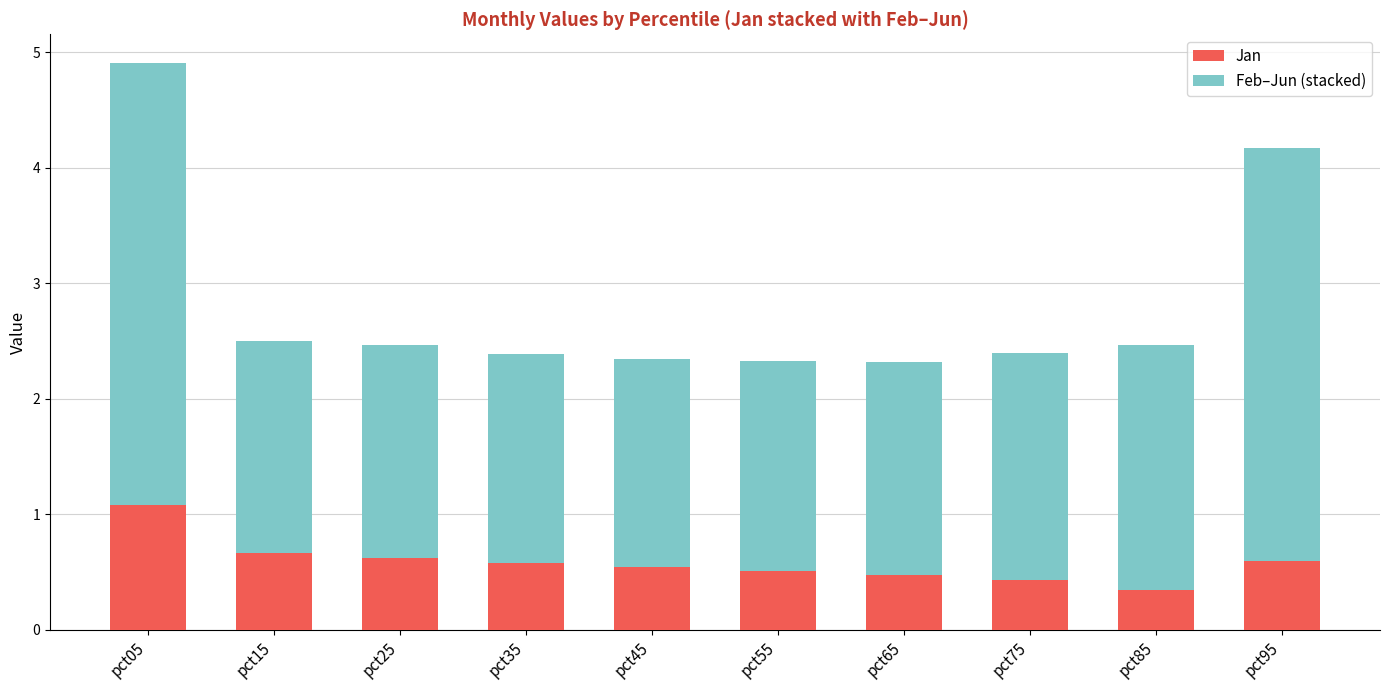

What are all the series names shown in the legend?

Jan, Feb–Jun (stacked)